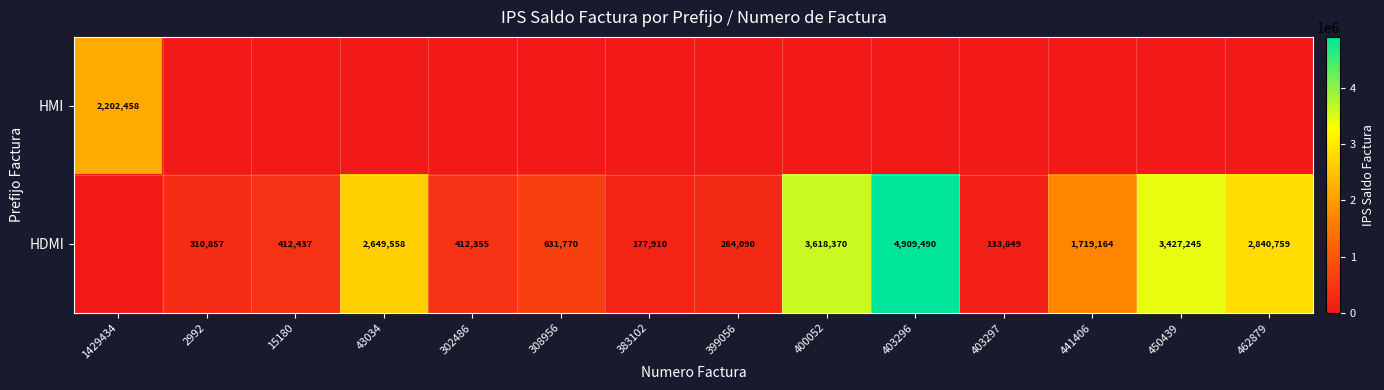

Is it true that HDMI equals 2261119 at 400052?

False